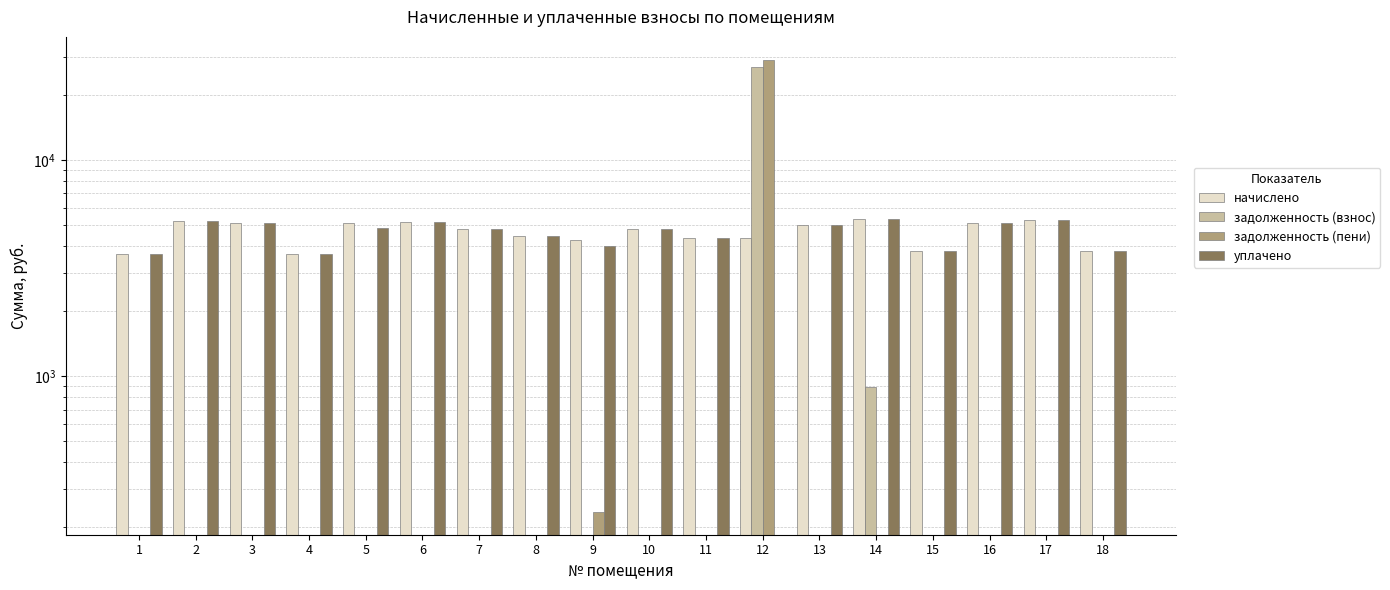

Reading left to right, list all the values displayed in this chart.

начислено: 1=3676.3	2=5191.6	3=5100.5	4=3676.3	5=5125.3	6=5133.6	7=4802.4	8=4429.8	9=4239.4	10=4810.7	11=4355.3	12=4347.1	13=5017.7	14=5340.6	15=3784.0	16=5100.5	17=5249.5	18=3808.8
задолженность (взнос): 1=0.0	2=0.0	3=0.0	4=0.0	5=0.0	6=0.0	7=0.0	8=0.0	9=0.0	10=0.0	11=0.0	12=26885.8	13=0.0	14=890.1	15=0.0	16=0.0	17=0.0	18=0.0
задолженность (пени): 1=0.0	2=0.0	3=0.0	4=0.0	5=0.0	6=0.0	7=0.0	8=0.0	9=235.5	10=0.0	11=0.0	12=29059.3	13=0.0	14=0.0	15=0.0	16=0.0	17=0.0	18=0.0
уплачено: 1=3676.3	2=5191.6	3=5100.5	4=3676.3	5=4861.2	6=5133.6	7=4802.4	8=4429.8	9=4003.8	10=4810.7	11=4355.3	12=0.0	13=5017.7	14=5340.6	15=3784.0	16=5100.5	17=5249.5	18=3808.8